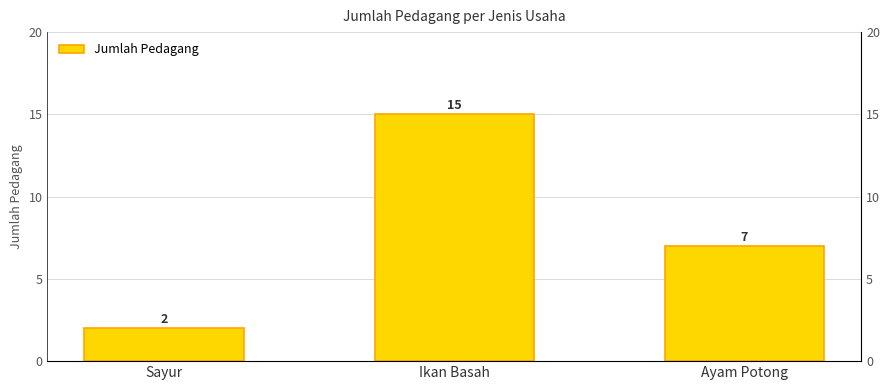

List the labels in order of value, smallest first.

Sayur, Ayam Potong, Ikan Basah